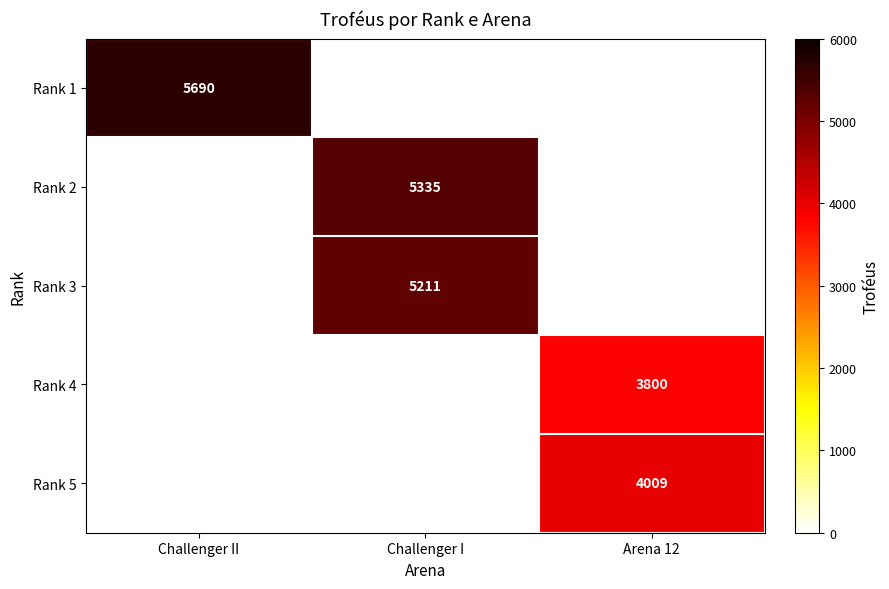

Which has a higher value, Challenger II or Challenger I?

Challenger II